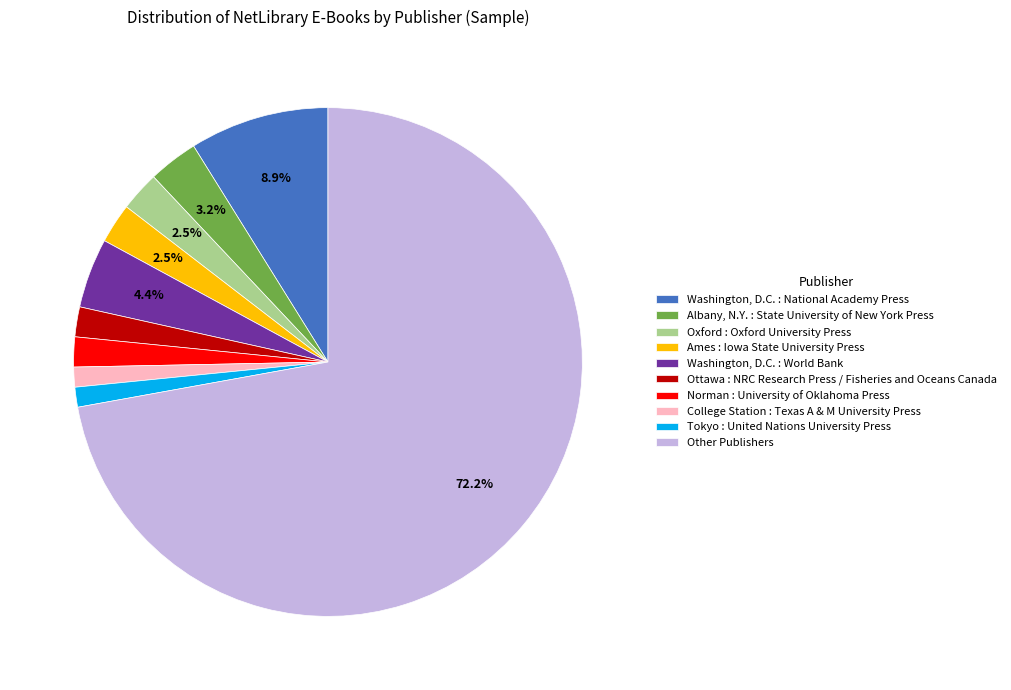

Combined, do Other Publishers and Washington, D.C. : National Academy Press account for over 50%?

Yes